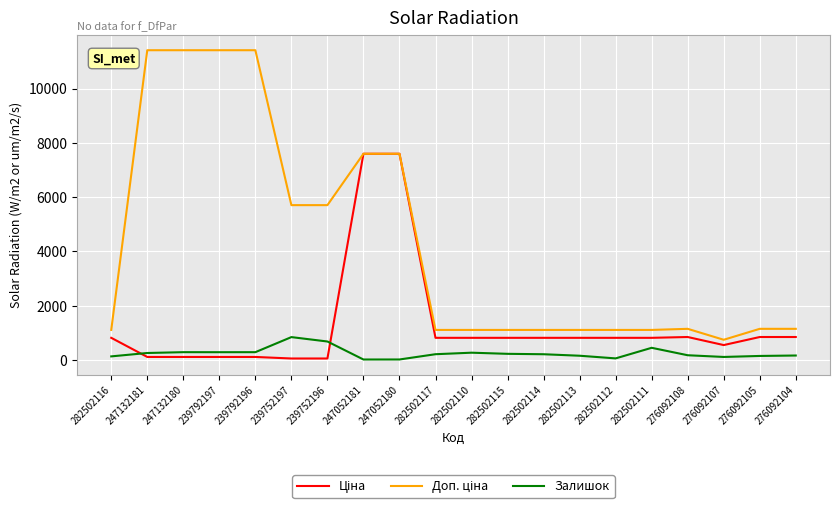

The value of Залишок at 239752197 is 845.0. True or false?

True